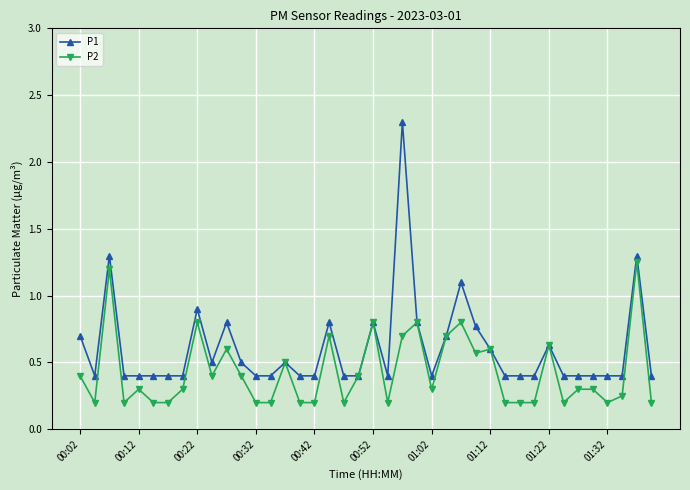

List the series in order of their peak value, highest first.

P1, P2